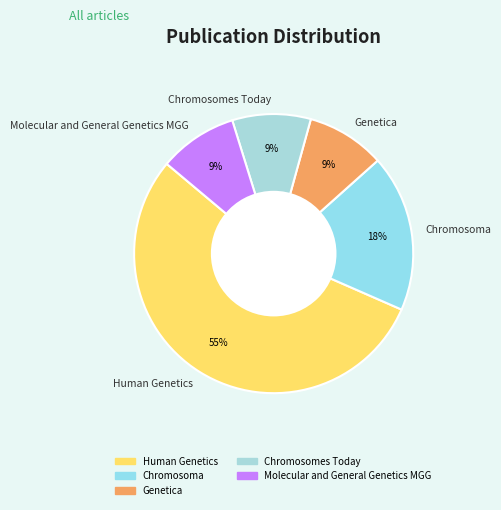

What is the largest slice in the pie chart?

Human Genetics